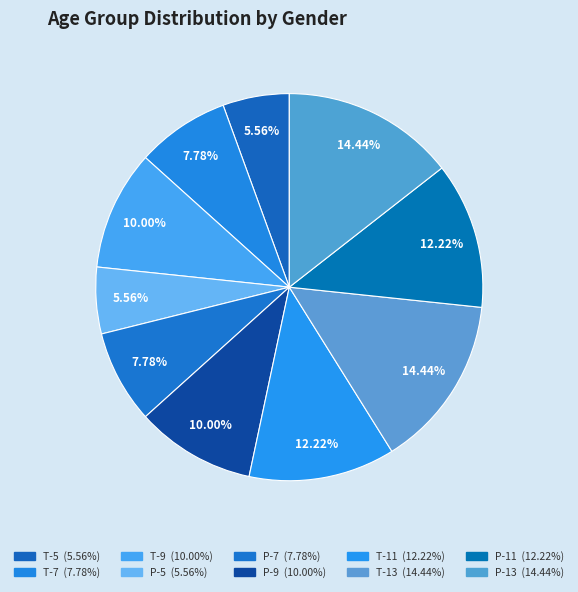

To the nearest percent, what is the combined percentage of P-9 and T-5?

16%